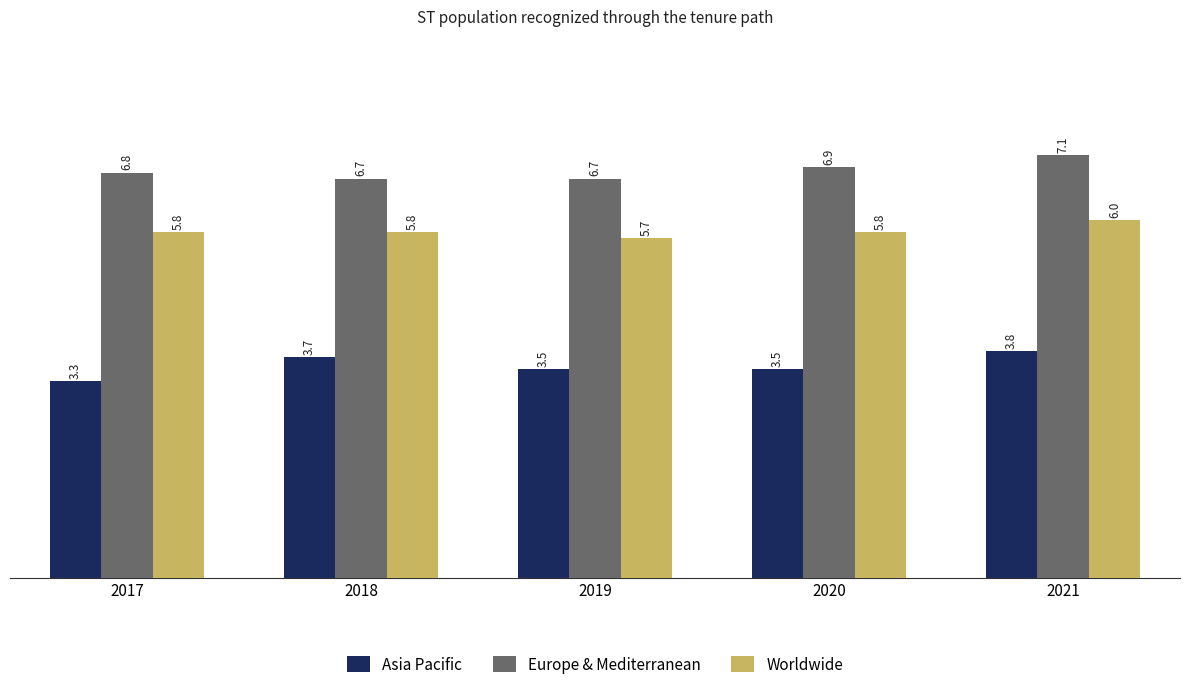

What is the difference between the second highest and minimum values in the Asia Pacific series?

0.4